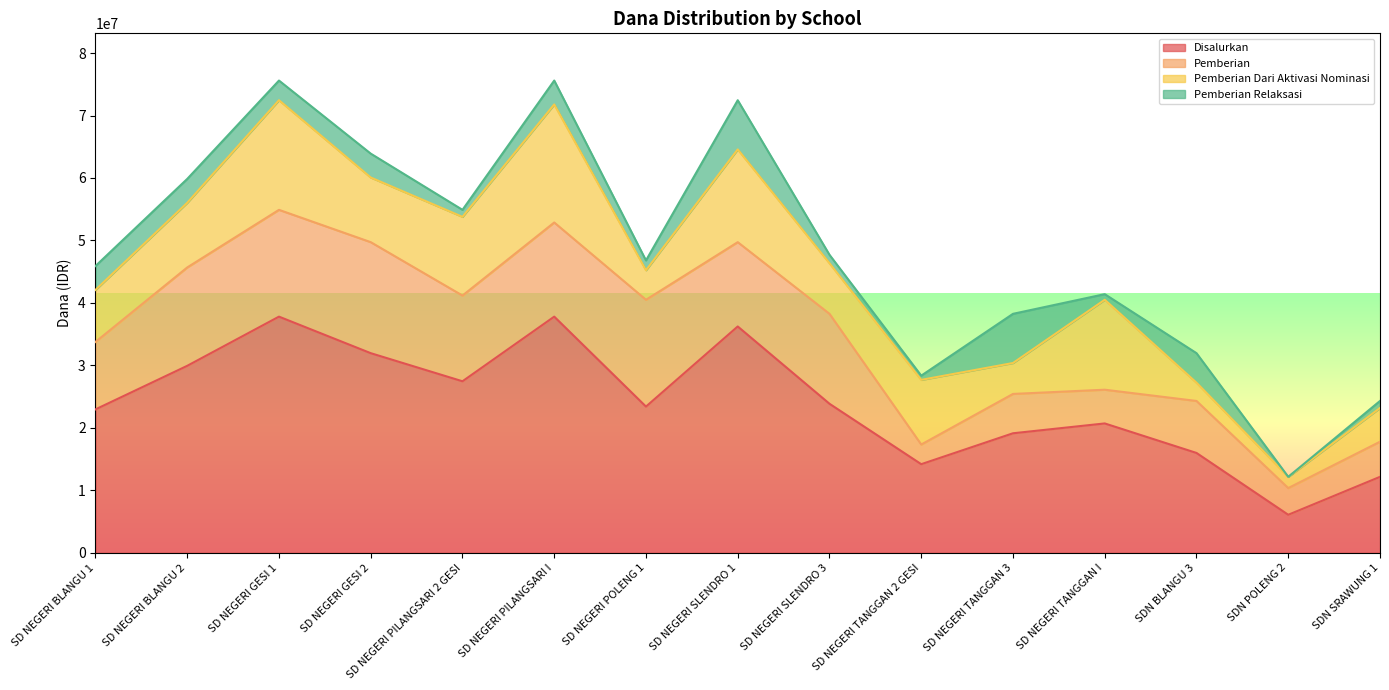

At which category does Pemberian reach its first local valley?

SD NEGERI PILANGSARI 2 GESI